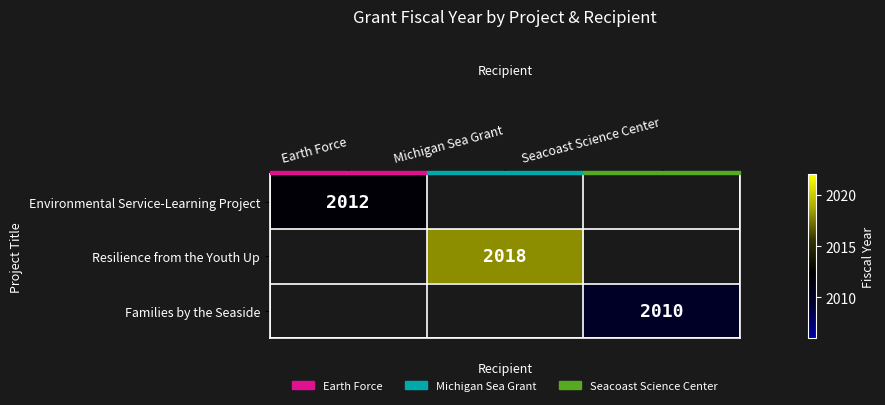

How many categories are shown in the chart?

3